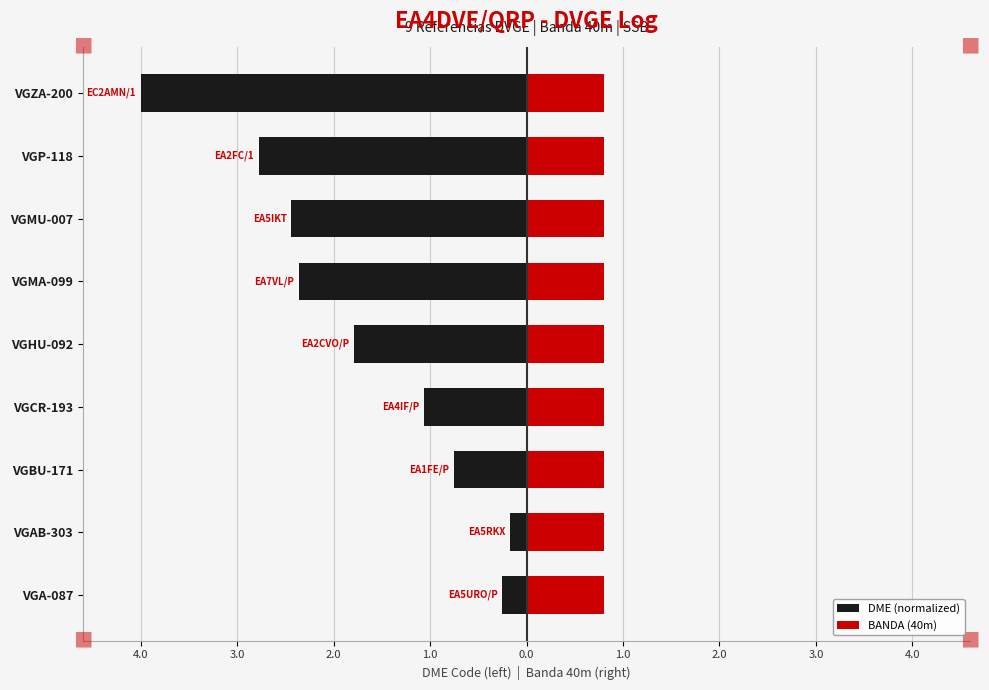

What are all the series names shown in the legend?

DME (normalized), BANDA (40m)